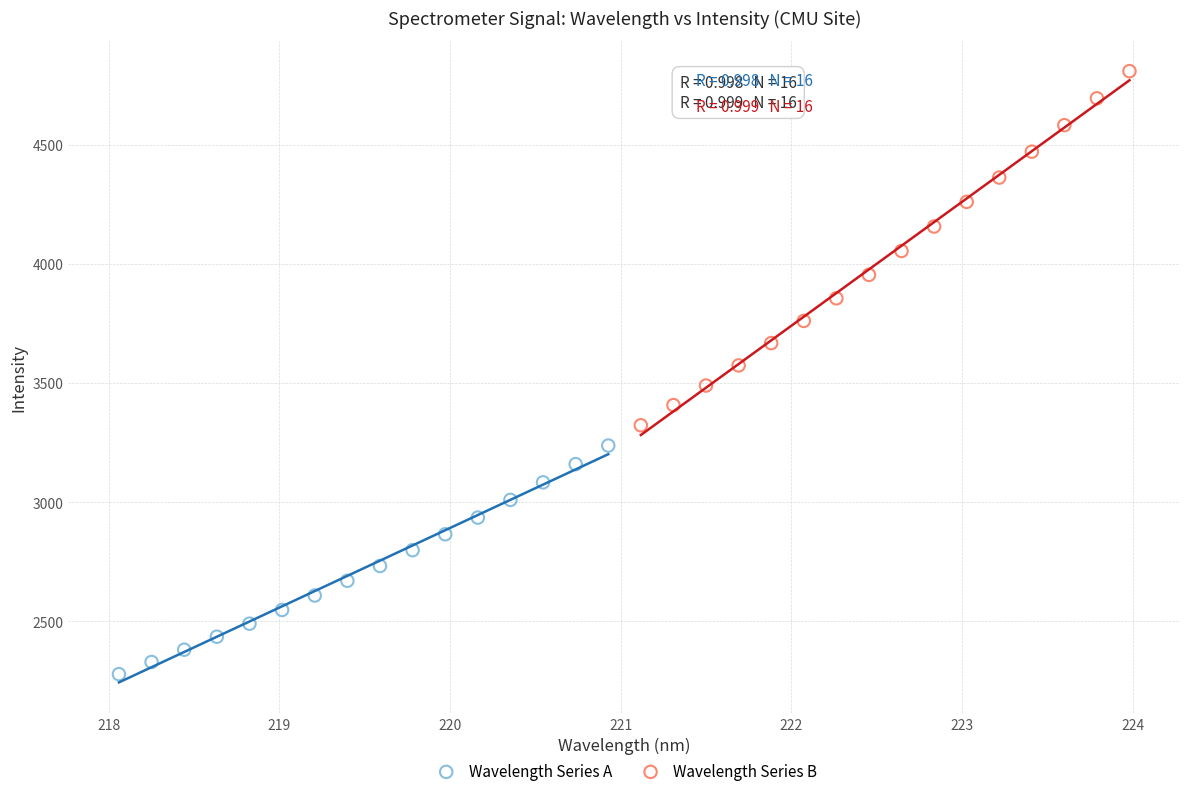

Which series reaches the maximum Y coordinate?

Wavelength Series B